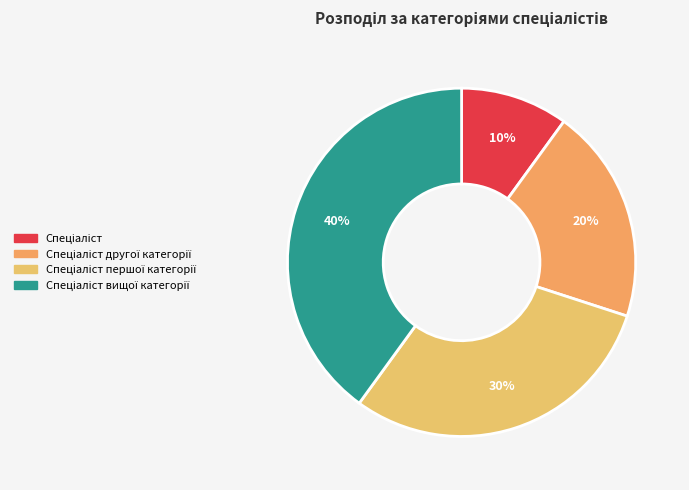

How many segments does this pie chart have?

4